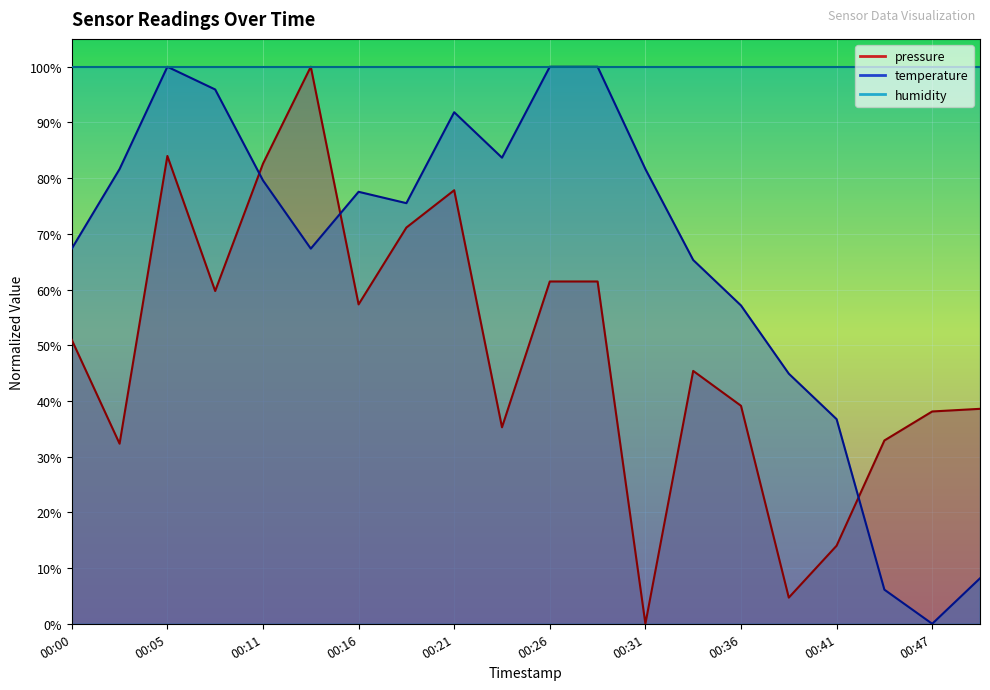

Reading left to right, list all the values displayed in this chart.

pressure: 51.0	32.3	84.0	59.7	82.6	100.0	57.3	71.1	77.8	35.3	61.4	61.4	0.0	45.4	39.1	4.7	14.0	32.9	38.1	38.6
temperature: 67.3	81.6	100.0	95.9	79.6	67.3	77.6	75.5	91.8	83.7	100.0	100.0	81.6	65.3	57.1	44.9	36.7	6.1	0.0	8.2